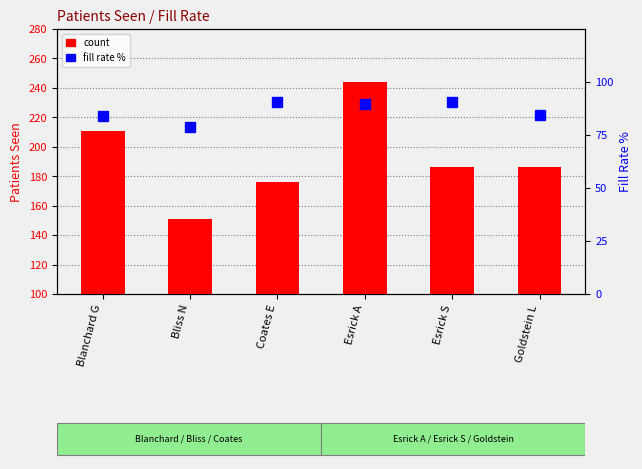

Reading left to right, list all the values displayed in this chart.

count: Blanchard G=211.0	Bliss N=151.0	Coates E=176.0	Esrick A=244.0	Esrick S=186.0	Goldstein L=186.0
percentile rank within the sample: Blanchard G=84.1	Bliss N=78.6	Coates E=90.7	Esrick A=89.7	Esrick S=90.7	Goldstein L=84.5